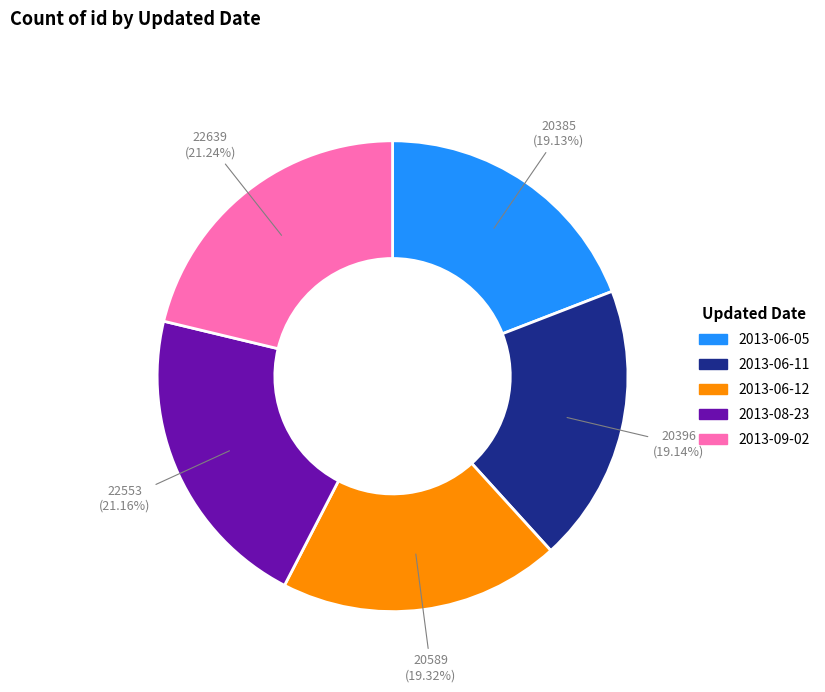

What is the ratio of the value at 2013-08-23 to the value at 2013-06-11?

1.1